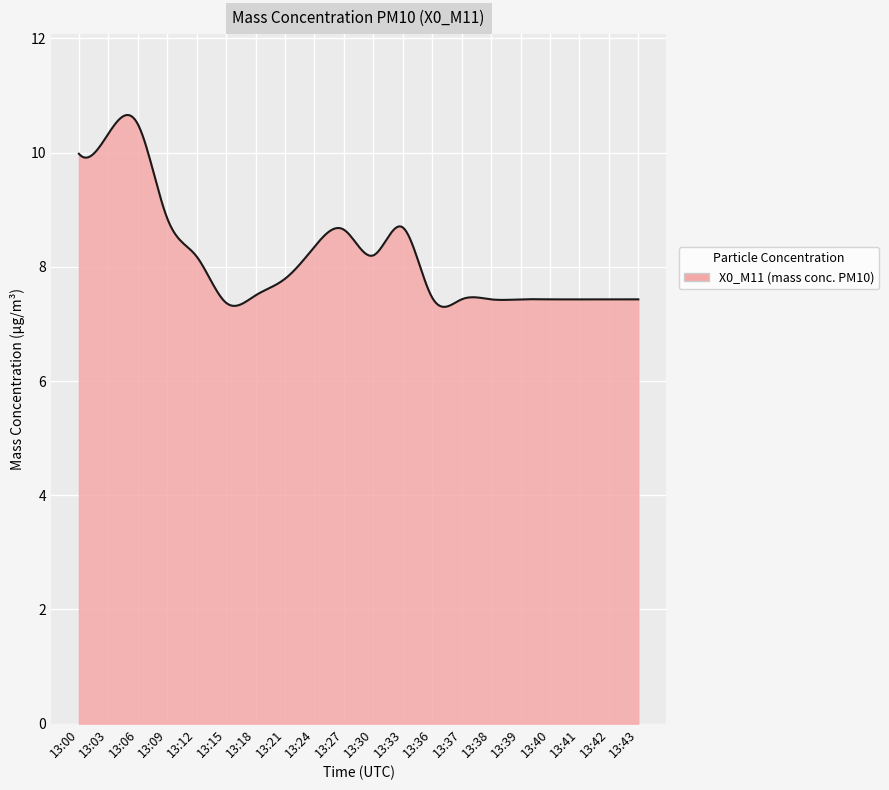

What is the difference between the maximum and minimum values?

3.4